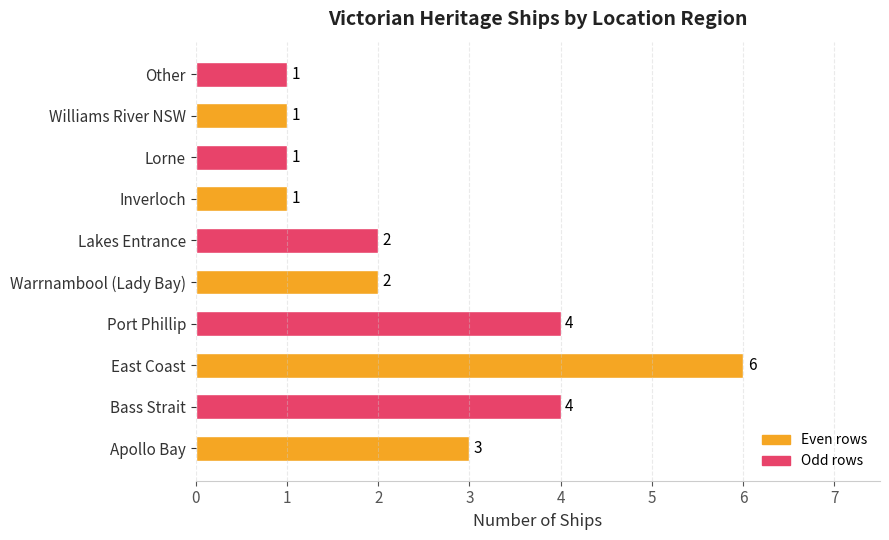

How many bars are there in total?

10